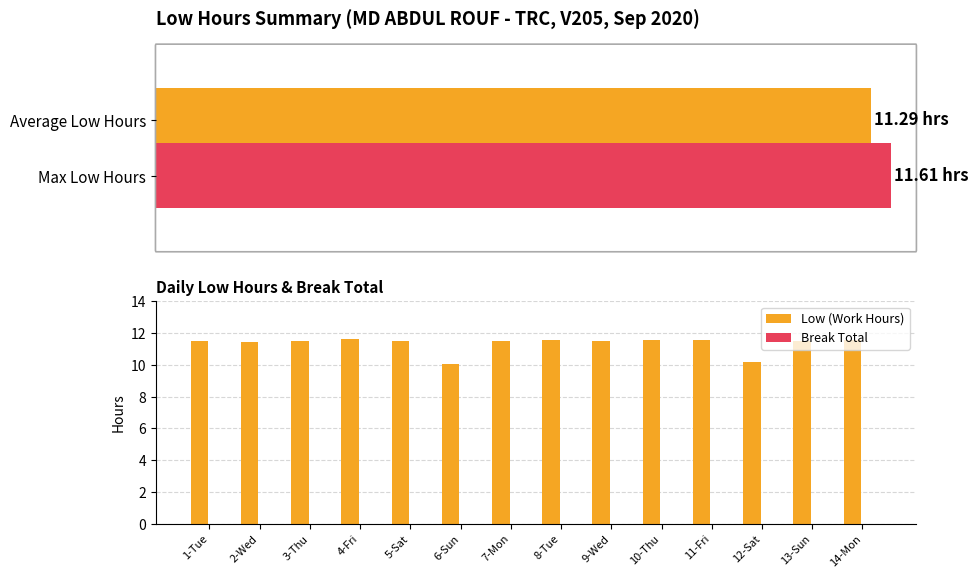

Does the chart contain any negative values?

No